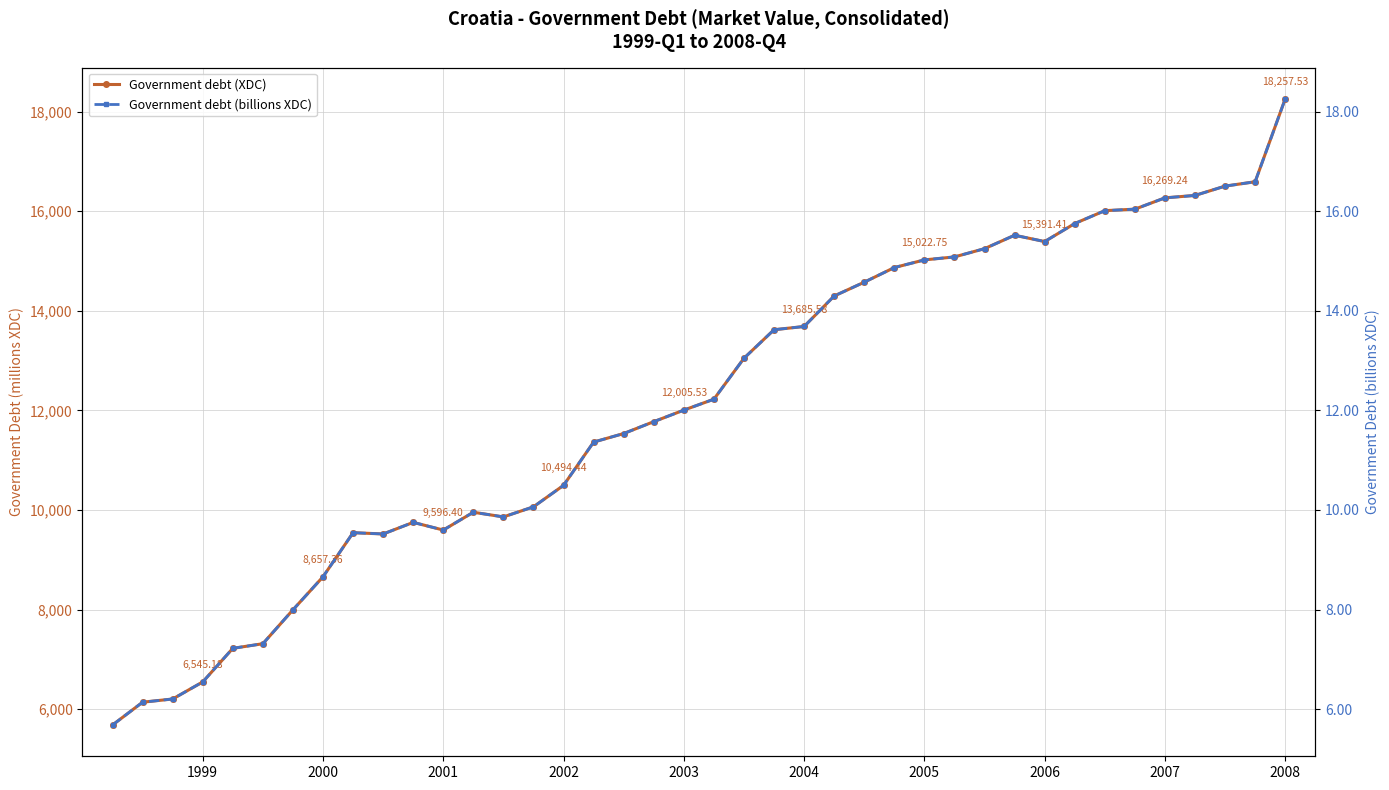

Count the number of categories in the chart.

40